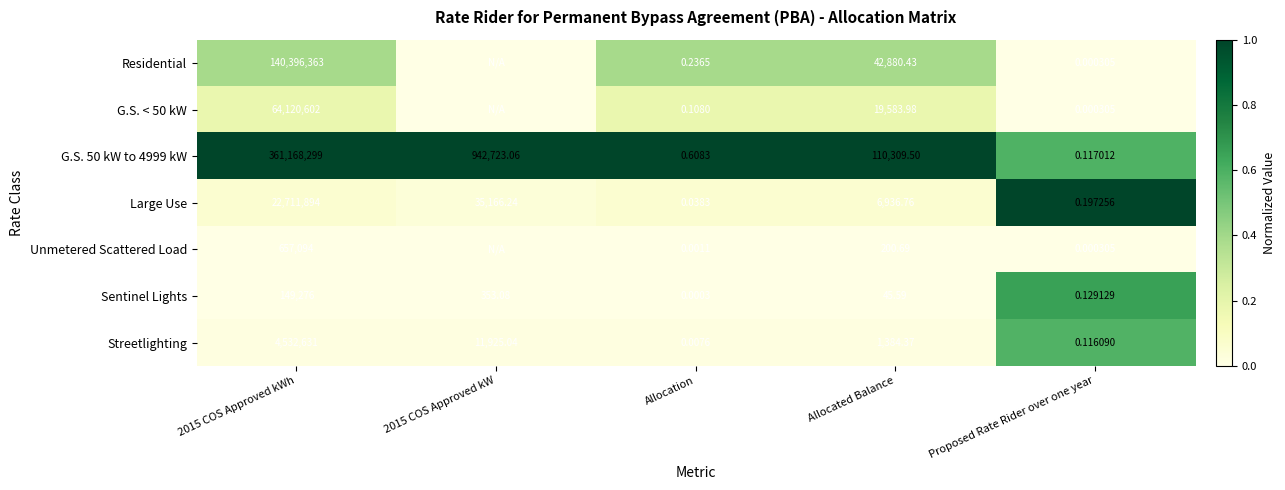

The Unmetered Scattered Load series shows 0.0 at 2015 COS Approved kW. True or false?

True